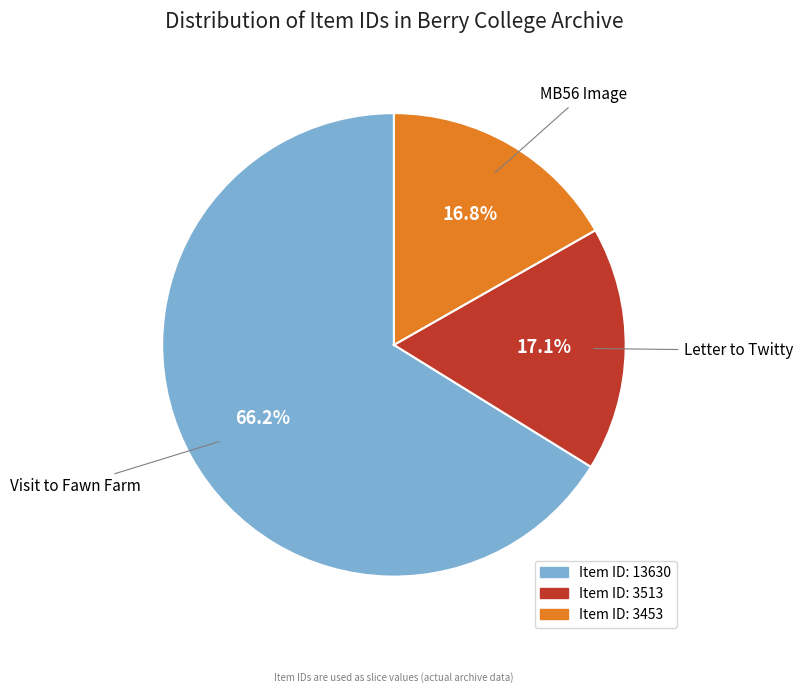

To the nearest percent, what is the average slice percentage?

33%